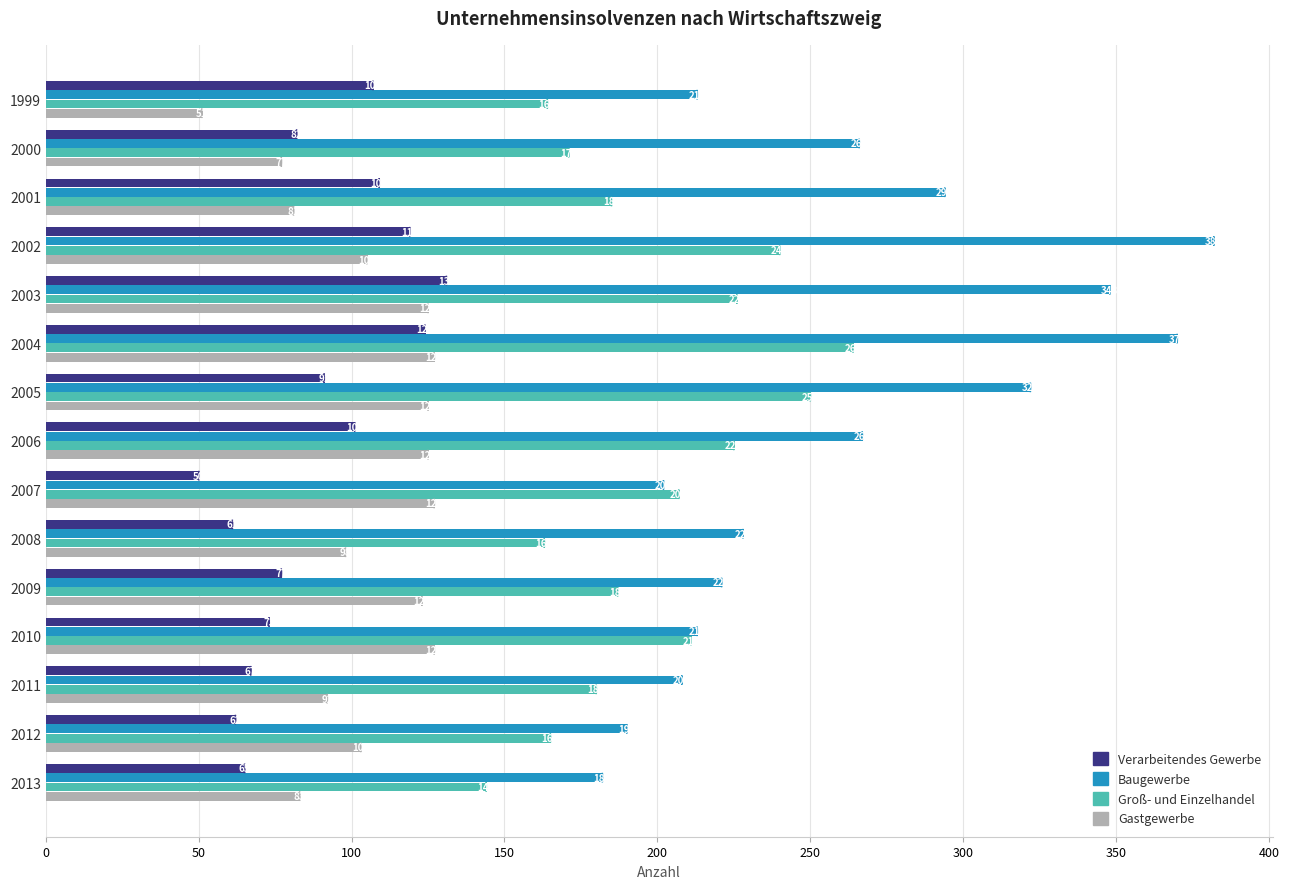

What is the difference between the maximum and second lowest values in the Baugewerbe series?

192